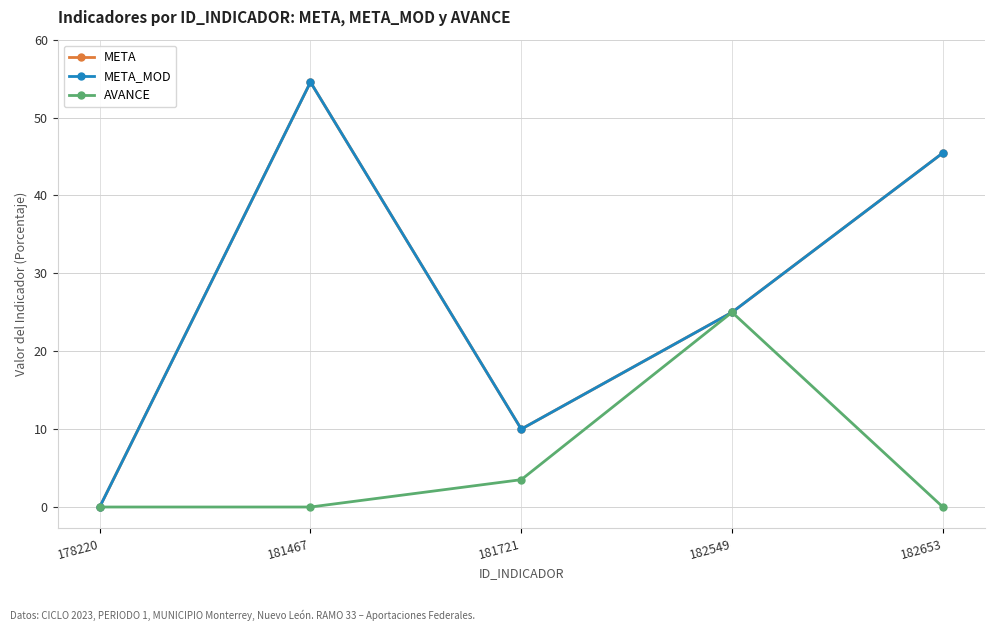

True or false: AVANCE and META_MOD cross at least once.

False